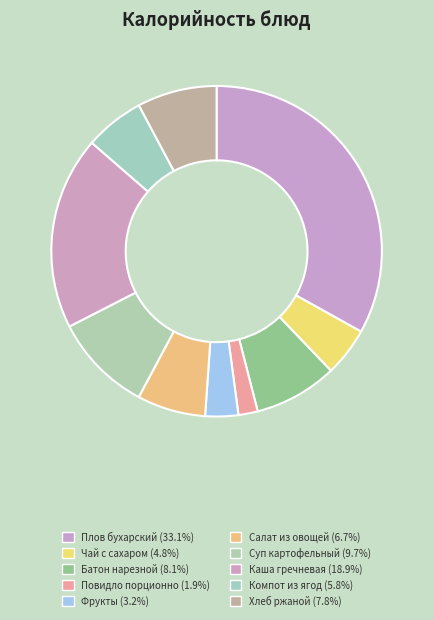

To the nearest percent, what is the difference between the Плов бухарский and Батон нарезной slice percentages?

25%